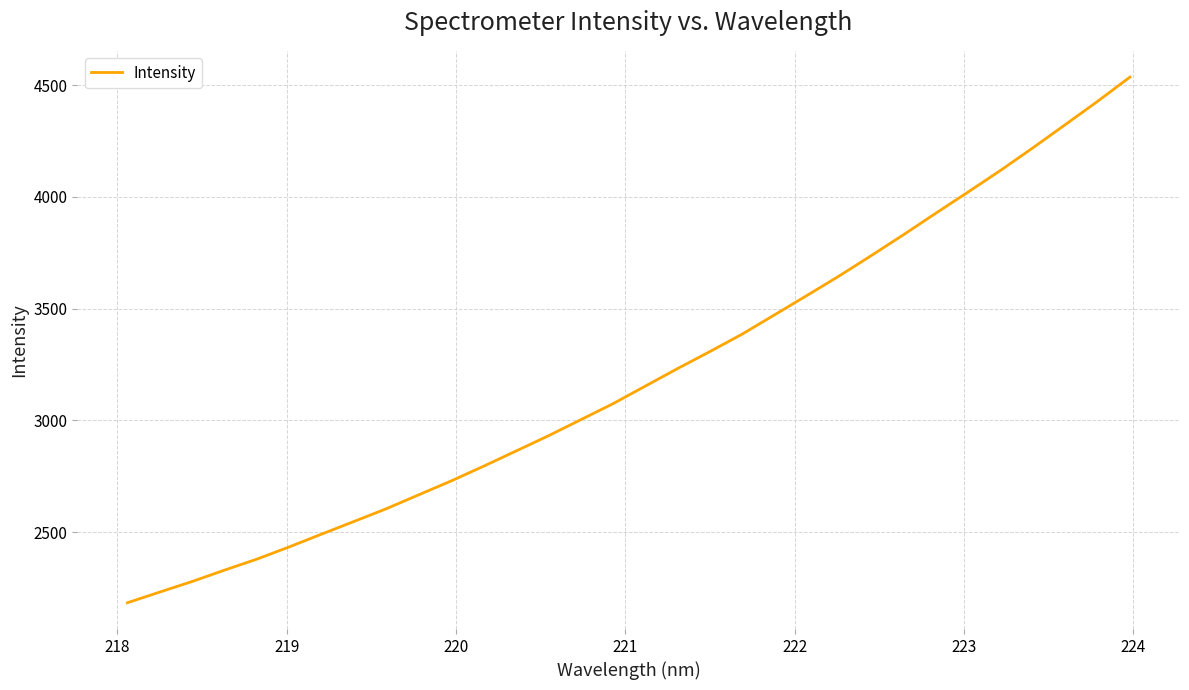

What is the difference between the maximum and minimum values?

2350.1